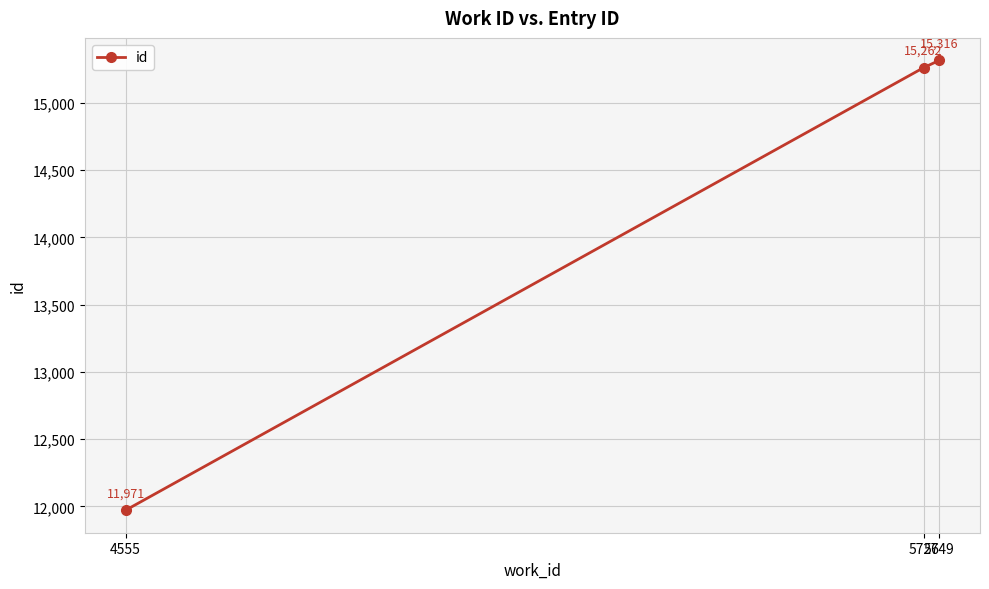

What is the ratio of the value at 5726 to the value at 5749?

1.0